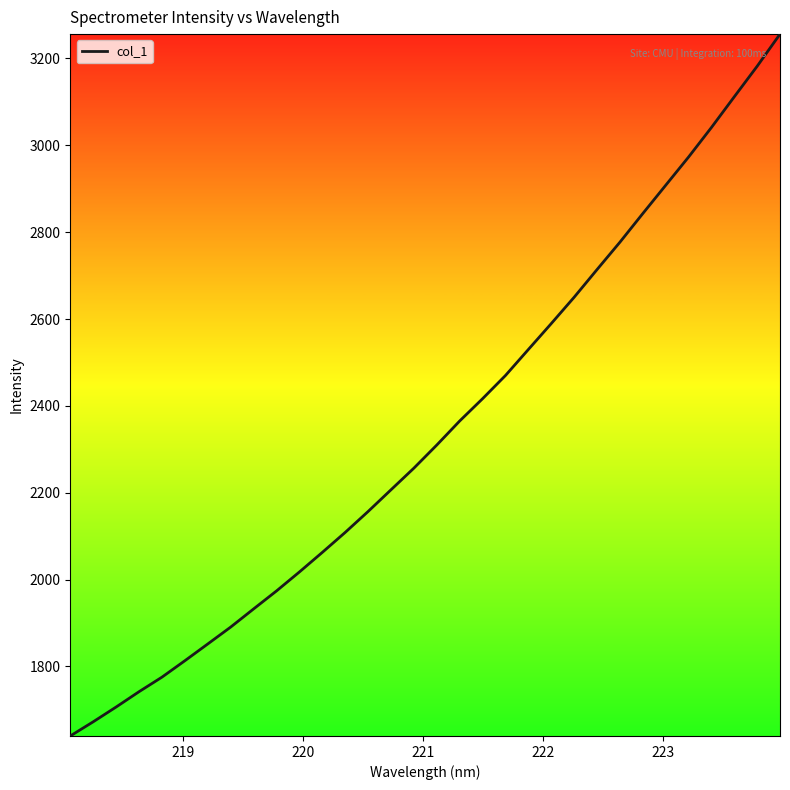

What is the smallest value displayed?

1639.8